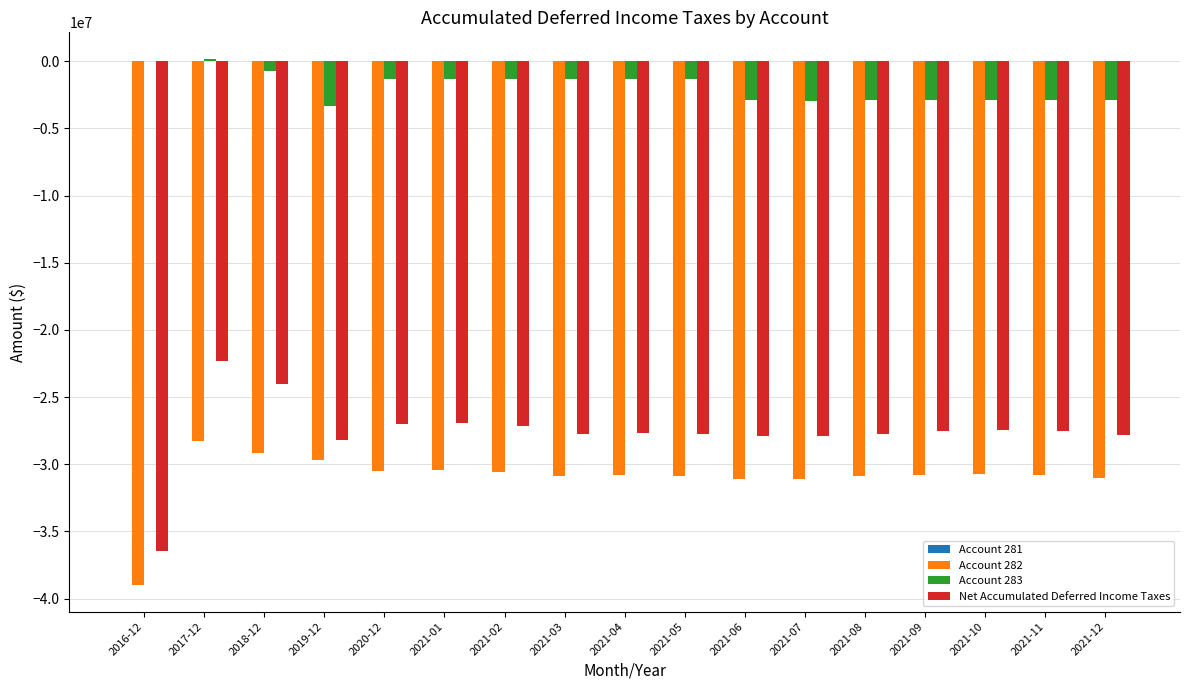

At which category is the sum across all series the highest?

2017-12